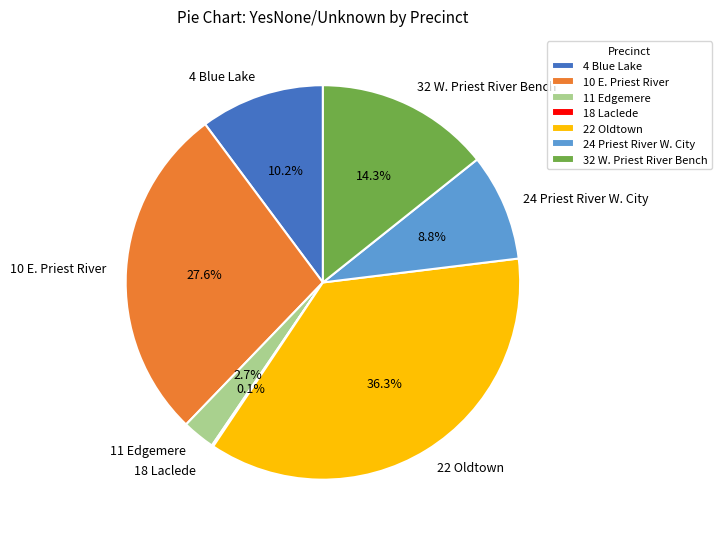

What percentage is NOT represented by 4 Blue Lake?

89.8%